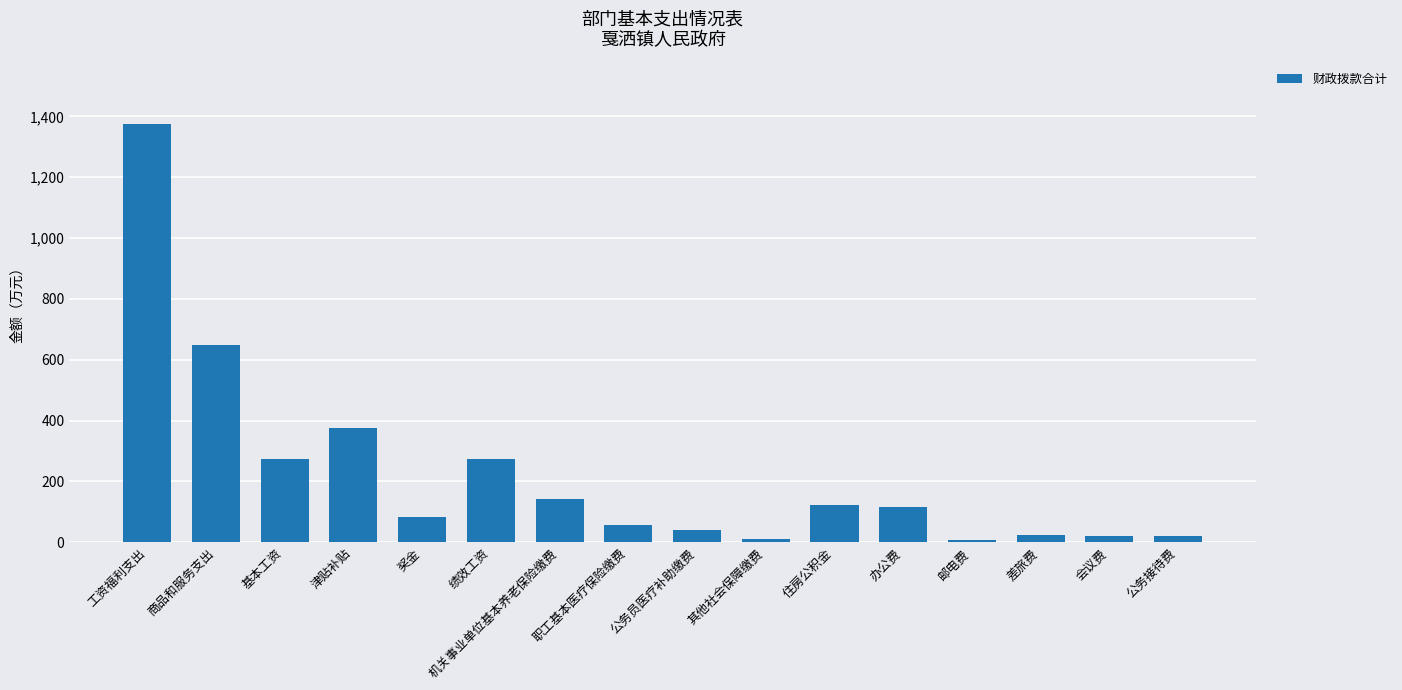

What is the approximate value at 津贴补贴?

375.1